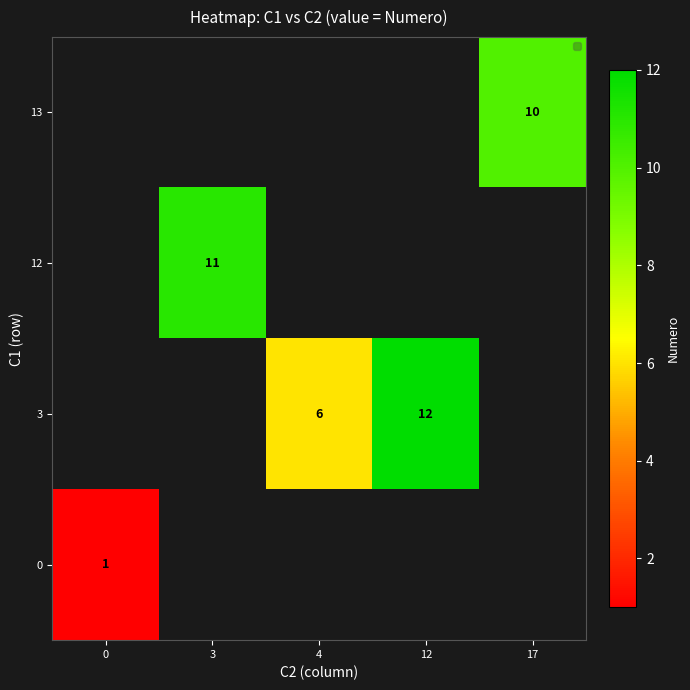

What is the smallest value displayed?

1.0